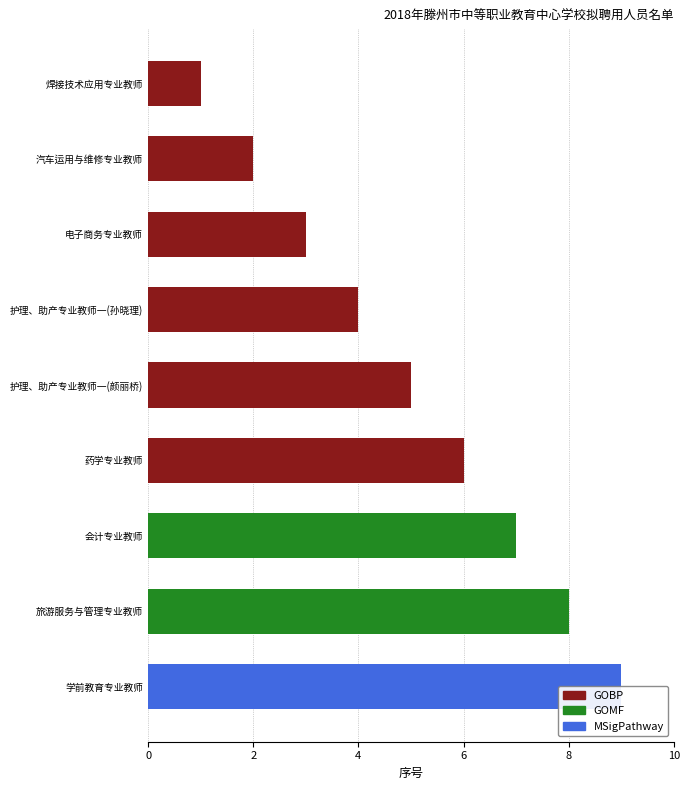

Between 会计专业教师 and 旅游服务与管理专业教师, which is larger?

旅游服务与管理专业教师